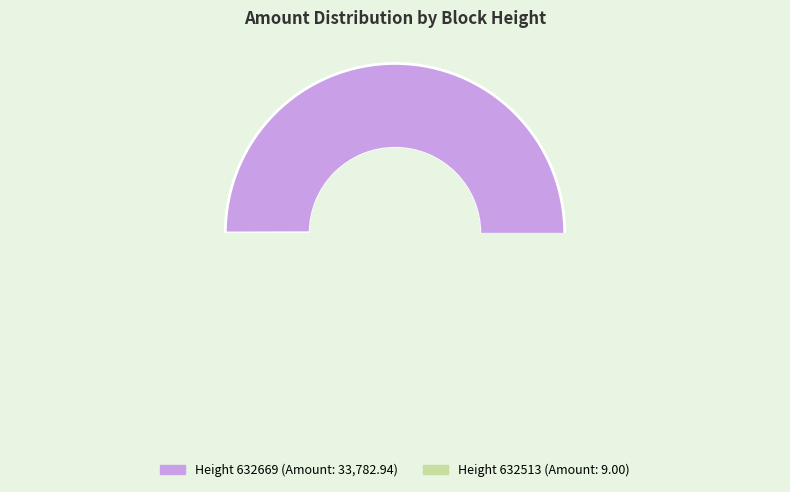

To the nearest percent, what is the difference between the largest and smallest slice percentages?

100%